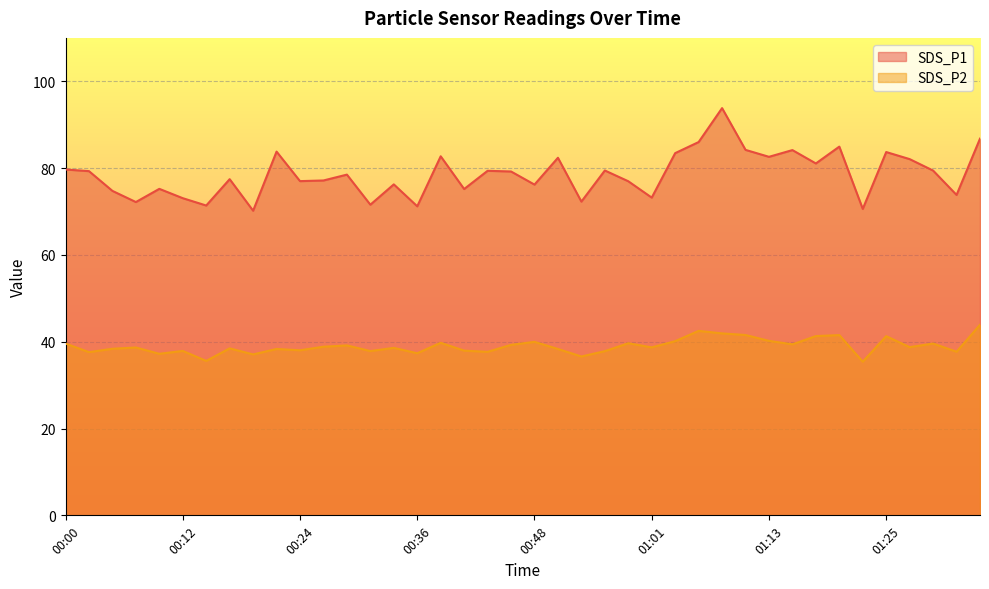

At which category is the sum across all series the highest?

01:08